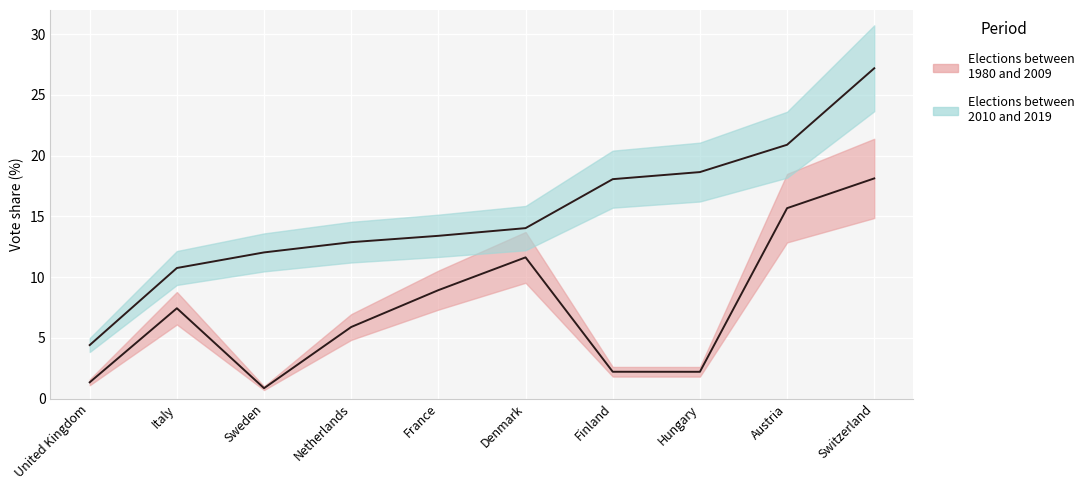

True or false: Elections between 2010 and 2019 and Elections between 1980 and 2009 cross at least once.

False